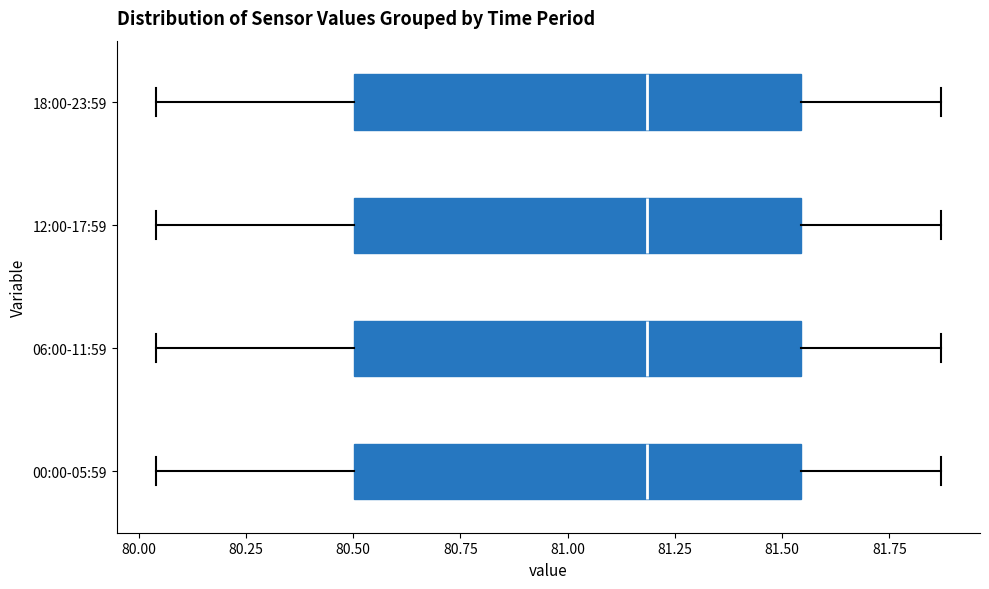

Reading bottom to top, read every box against the x-axis: the position of its median line, the range the box covers, and the ends of its whiskers. The values are not printed on the chart, so give them approximately, as read against the axis.

00:00-05:59: median 81.20, box 80.50 to 81.55, whiskers 80.05 to 81.85
06:00-11:59: median 81.20, box 80.50 to 81.55, whiskers 80.05 to 81.85
12:00-17:59: median 81.20, box 80.50 to 81.55, whiskers 80.05 to 81.85
18:00-23:59: median 81.20, box 80.50 to 81.55, whiskers 80.05 to 81.85